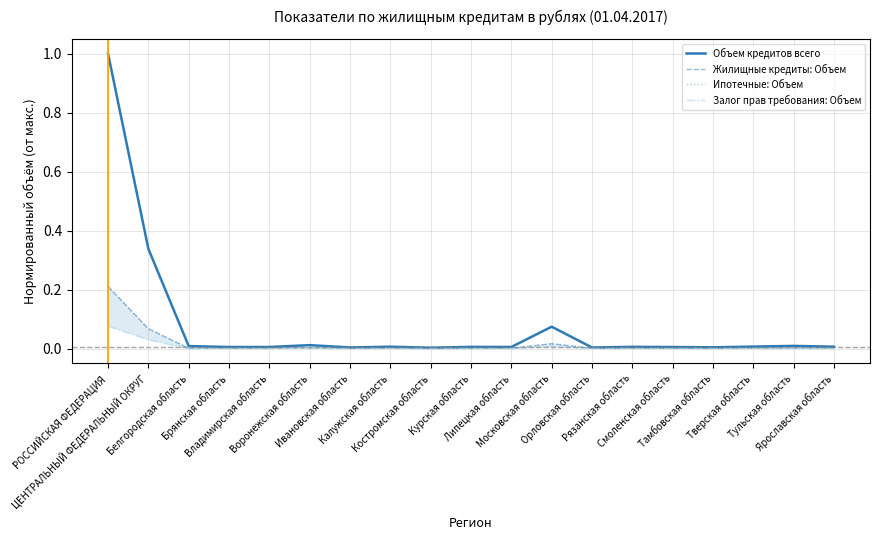

What are all the series names shown in the legend?

Объем кредитов всего, Жилищные кредиты: Объем, Ипотечные: Объем, Залог прав требования: Объем